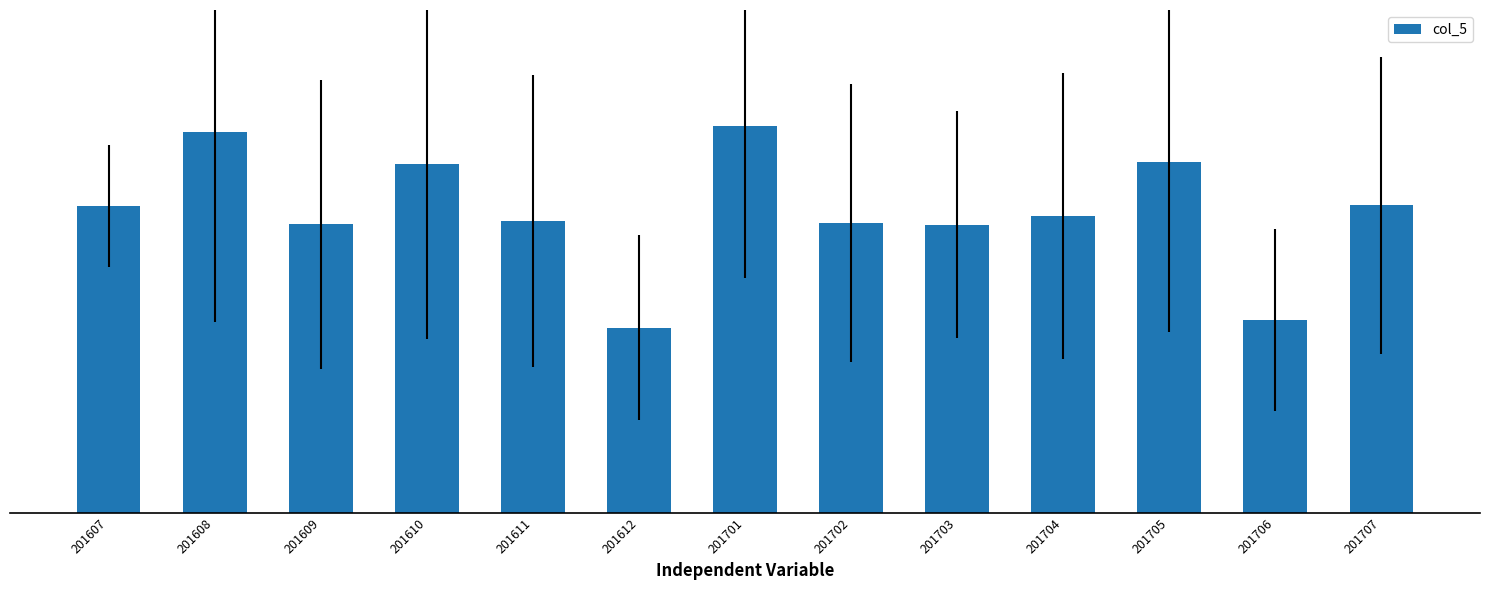

Does the chart contain any negative values?

No